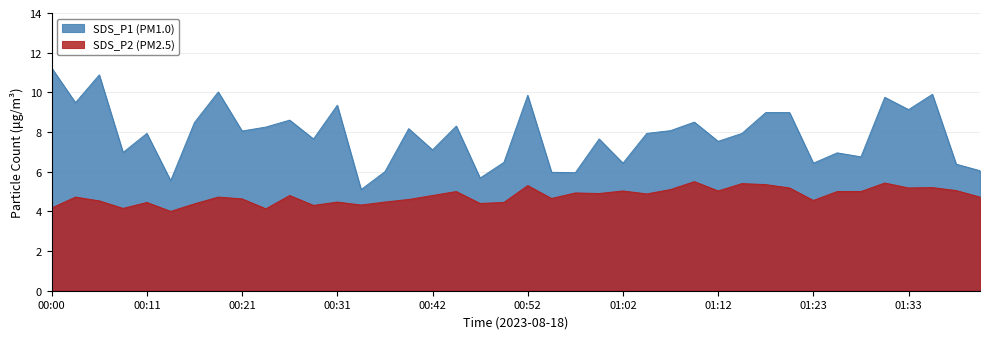

How many distinct data groups are displayed?

2